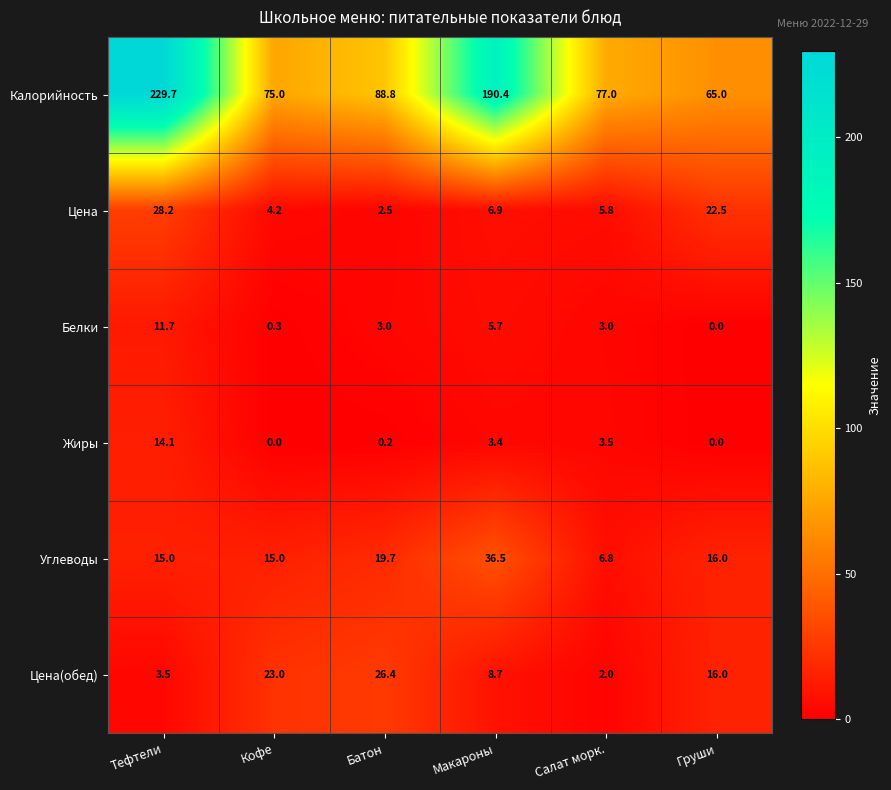

At which label does Цена(обед) first exceed 16?

Кофе